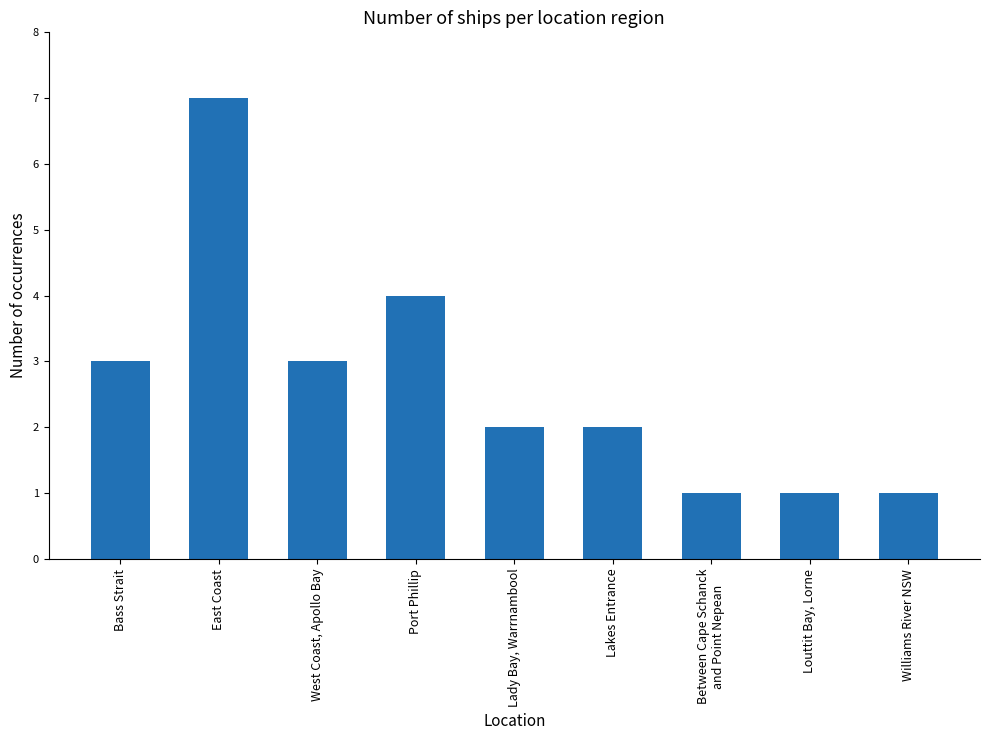

What is the label of the 5th bar from the left?

Lady Bay, Warrnambool